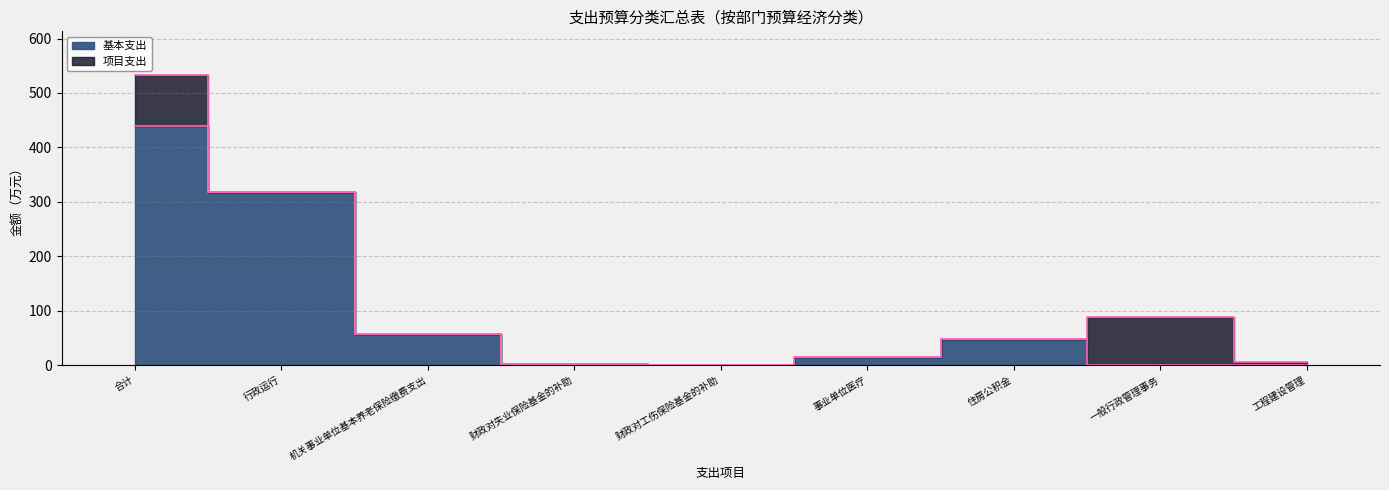

List the labels in order of value, largest first.

合计, 行政运行, 机关事业单位基本养老保险缴费支出, 住房公积金, 事业单位医疗, 财政对失业保险基金的补助, 财政对工伤保险基金的补助, 一般行政管理事务, 工程建设管理